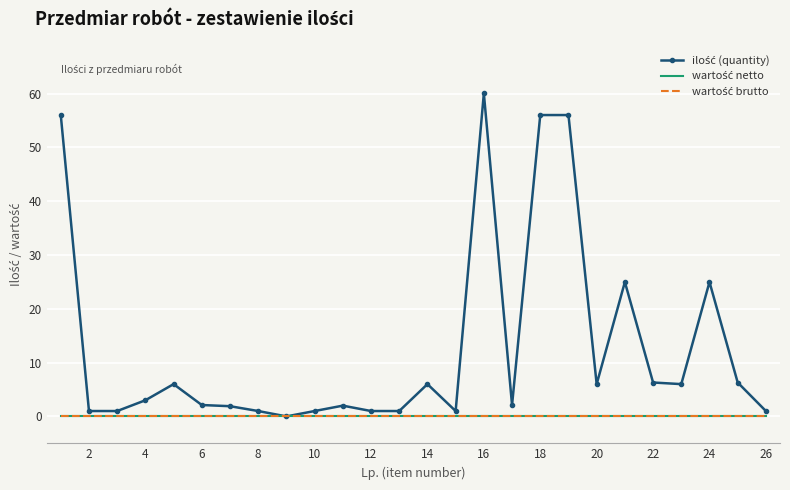

How many lines are shown in the chart?

3